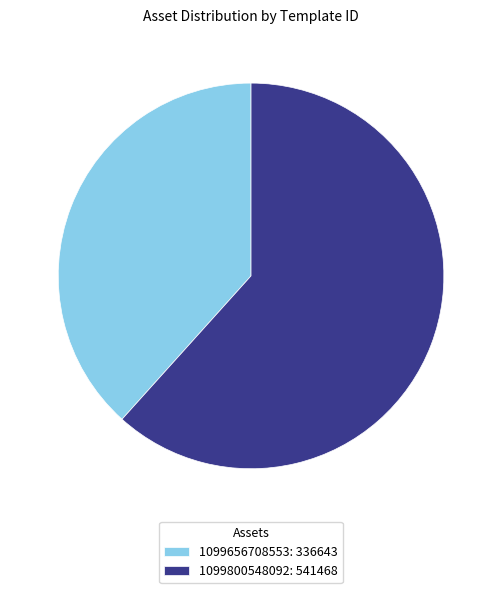

What is the largest slice in the pie chart?

1099800548092